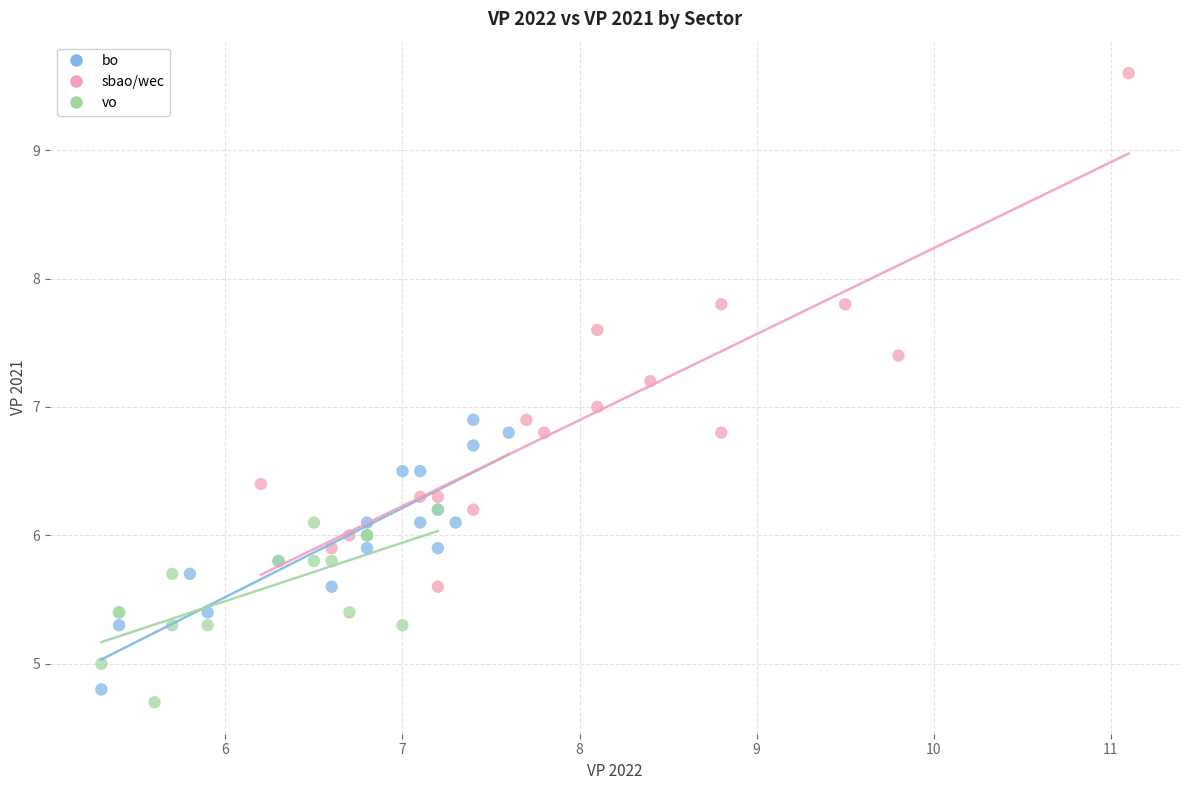

Which series contains the lowest Y value?

vo